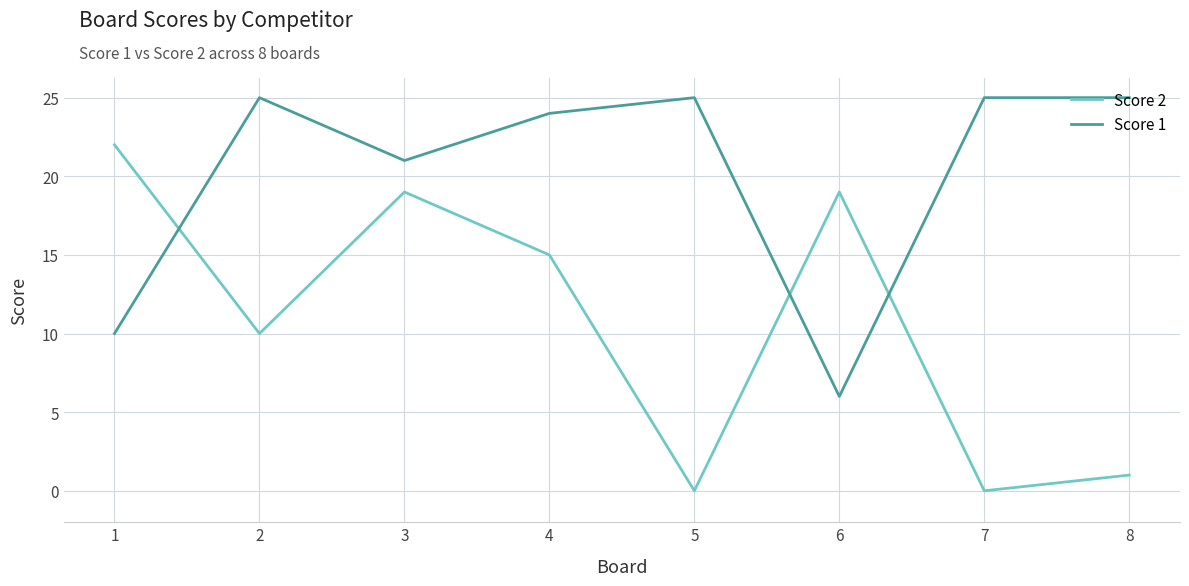

What is the total value across all series at 5?

25